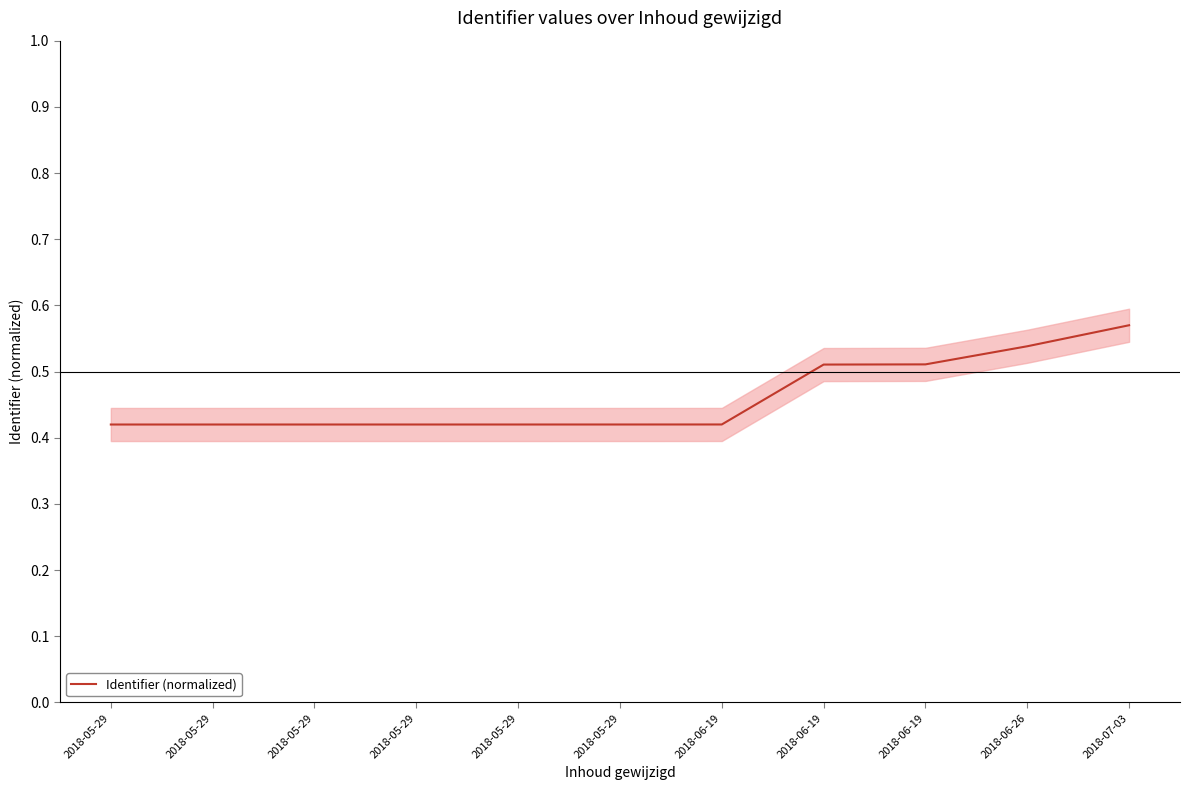

Rank the categories by value from lowest to highest.

2018-05-29, 2018-05-29, 2018-05-29, 2018-05-29, 2018-05-29, 2018-05-29, 2018-06-19, 2018-06-19, 2018-06-19, 2018-06-26, 2018-07-03